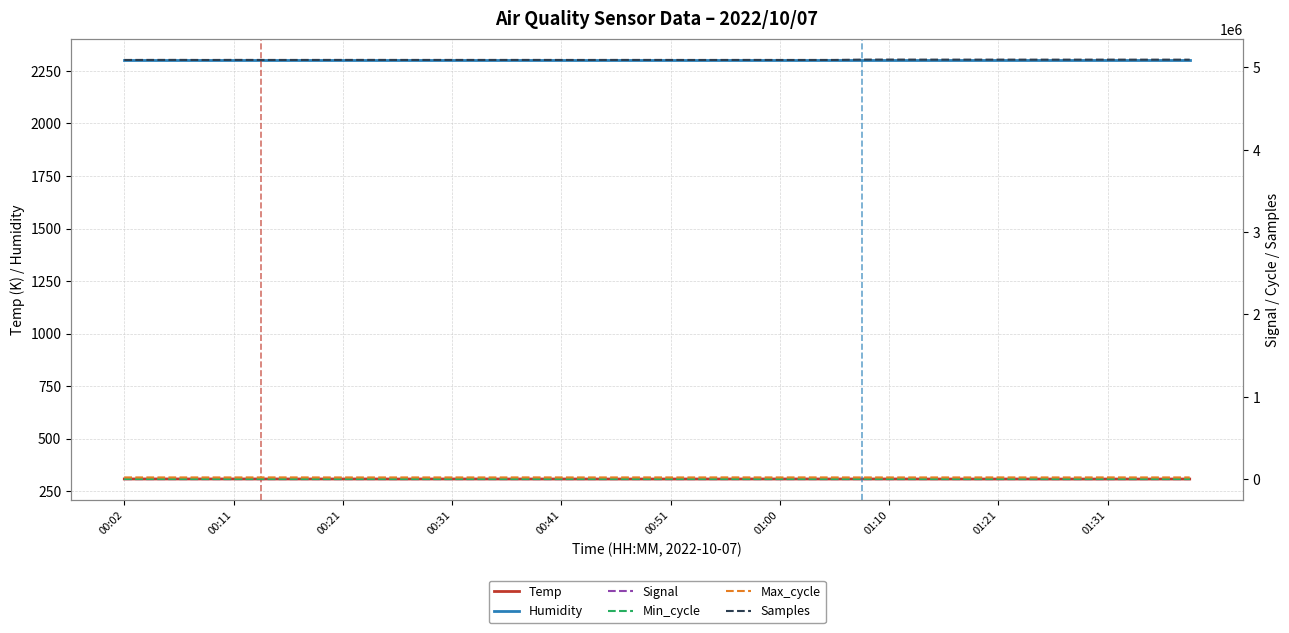

What is the minimum value for Temp?

307.4